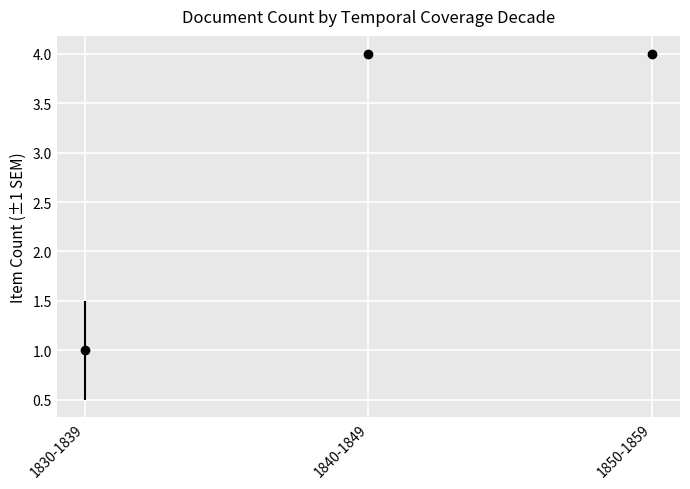

True or false: the data shows 4 at 1840-1849.

True